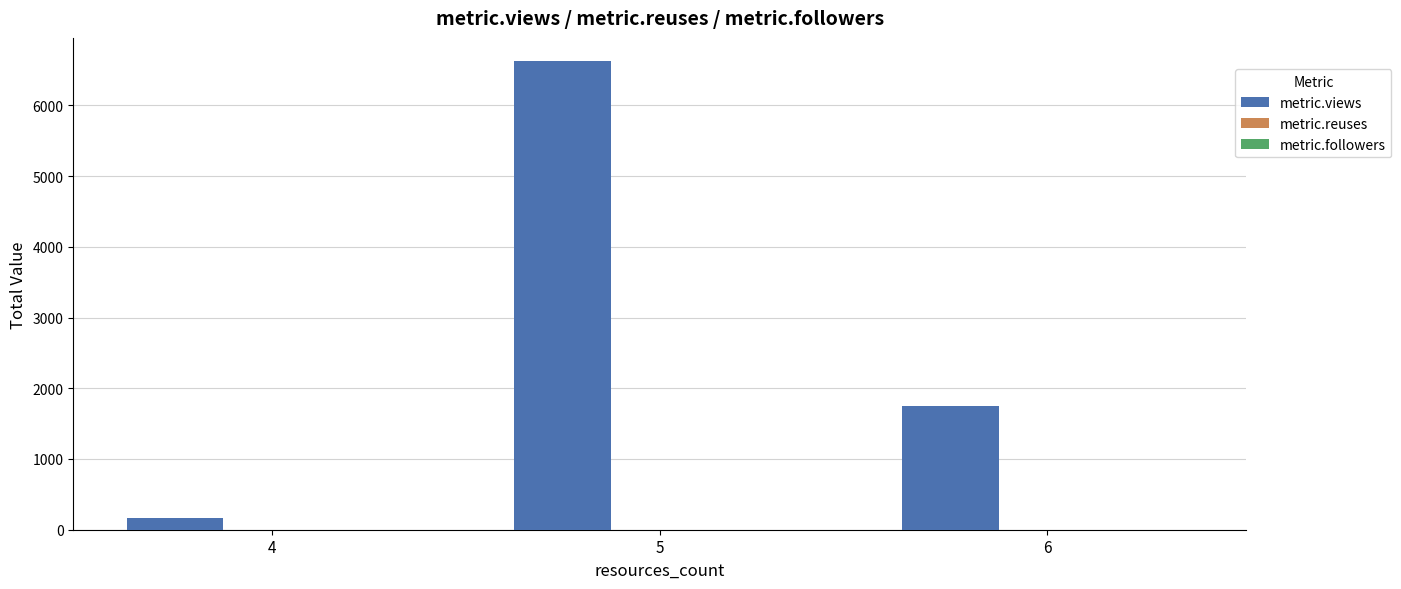

The value of metric.views at 4 is 168. True or false?

True